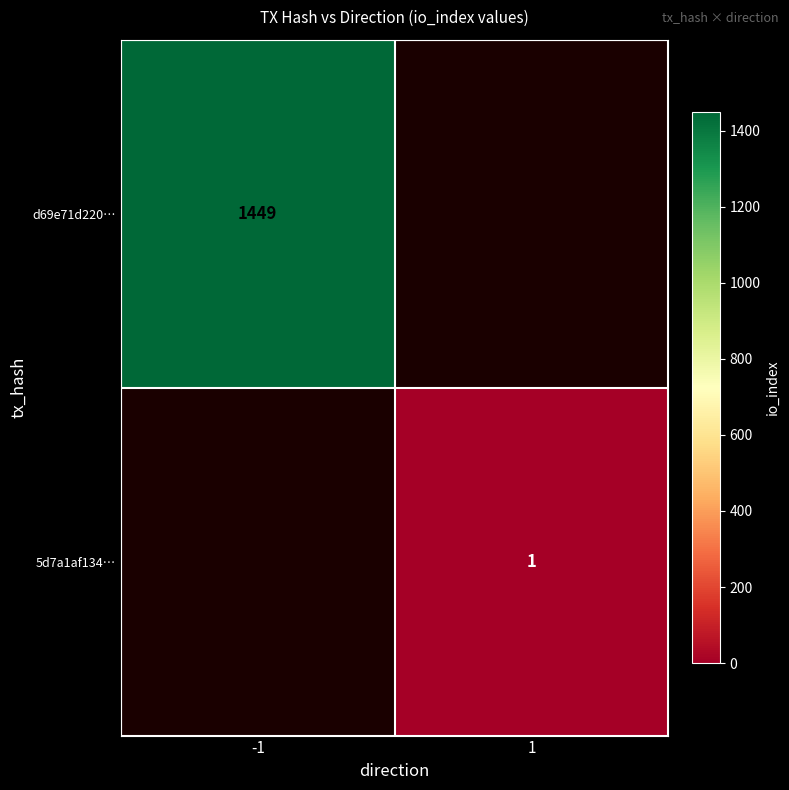

True or false: 5d7a1af134… has a value of 1 at 1.

True